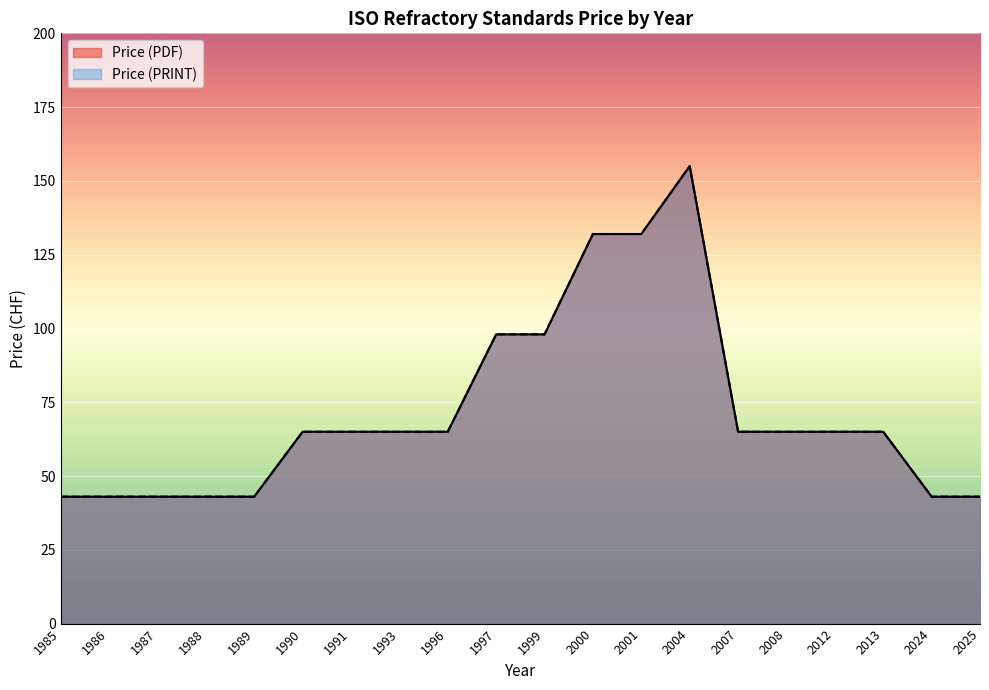

True or false: Price (PDF) and Price (PRINT) intersect in this chart.

False